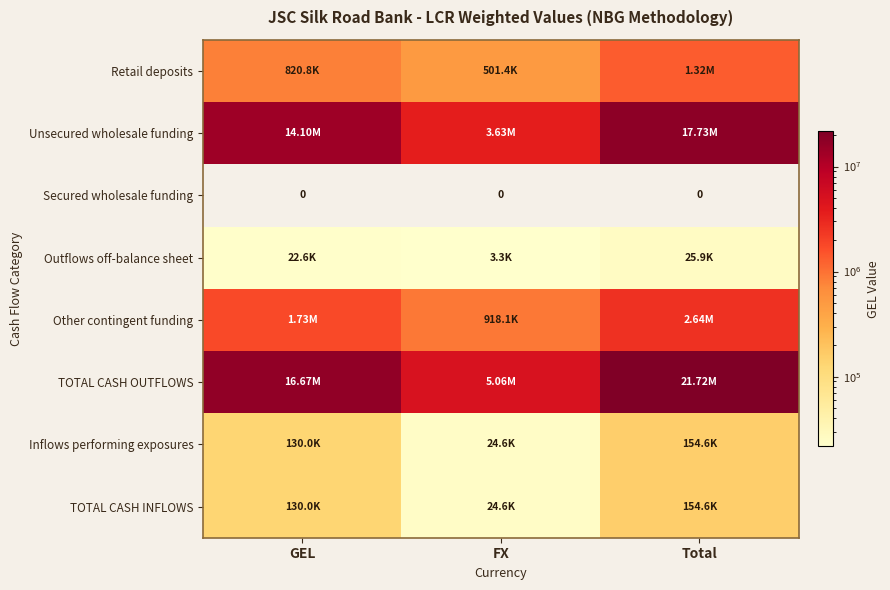

Which series changed the most between GEL and FX?

TOTAL CASH OUTFLOWS